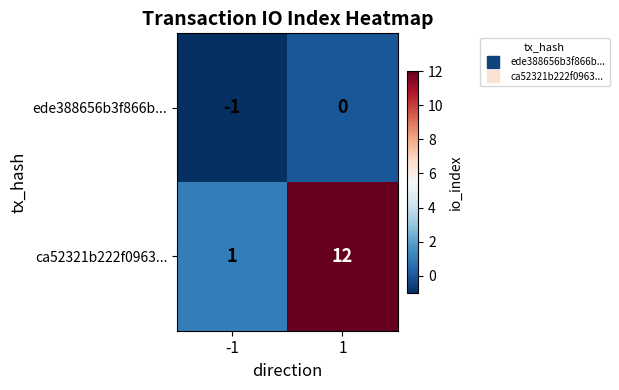

How many distinct data groups are displayed?

2